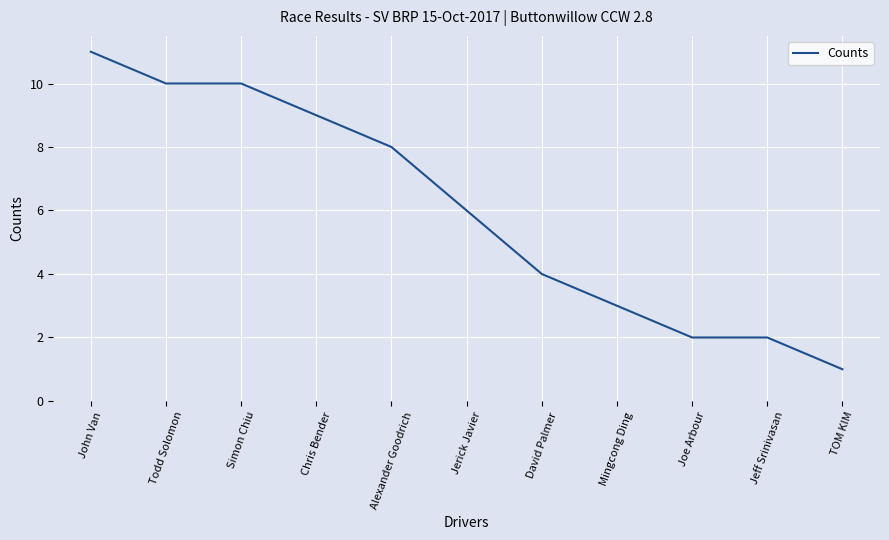

At which category does the chart reach its minimum across all series?

TOM KIM